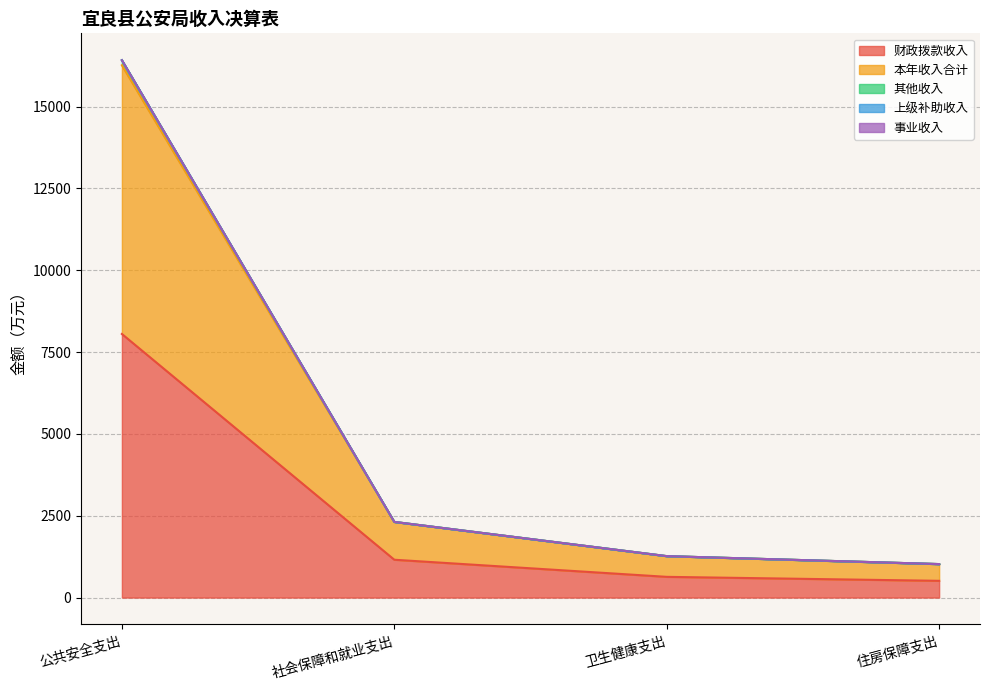

True or false: 其他收入 and 本年收入合计 cross at least once.

False